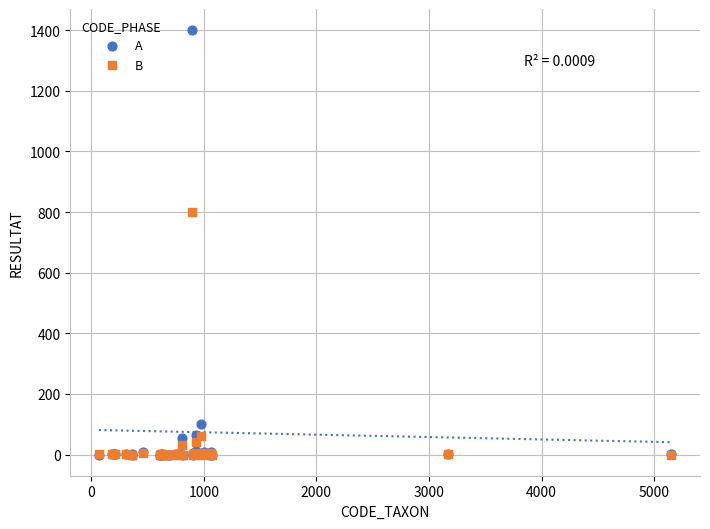

Which series contains the highest Y value?

A